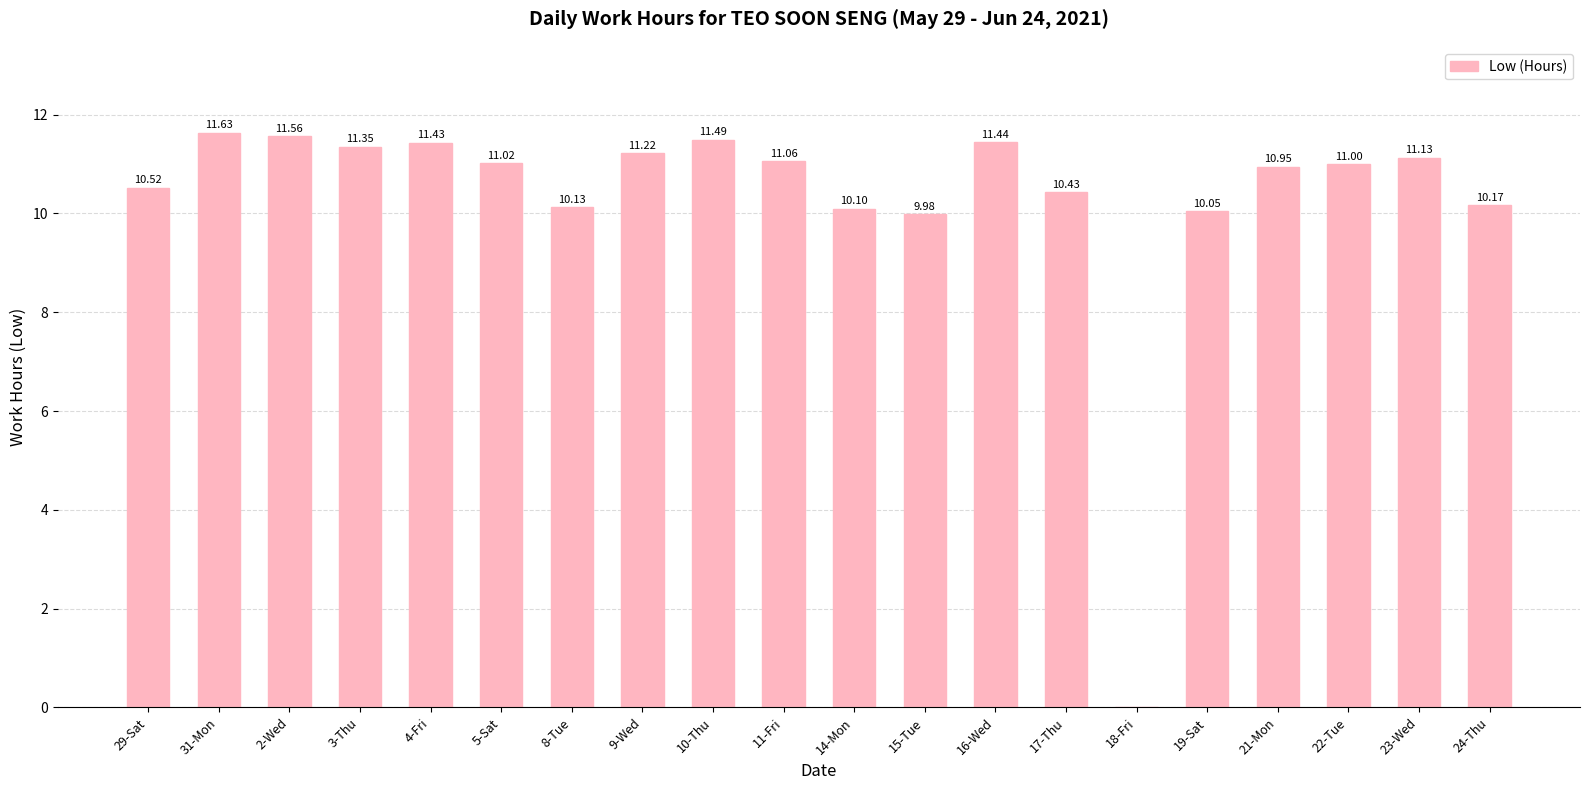

What is the sum of all values?

206.7